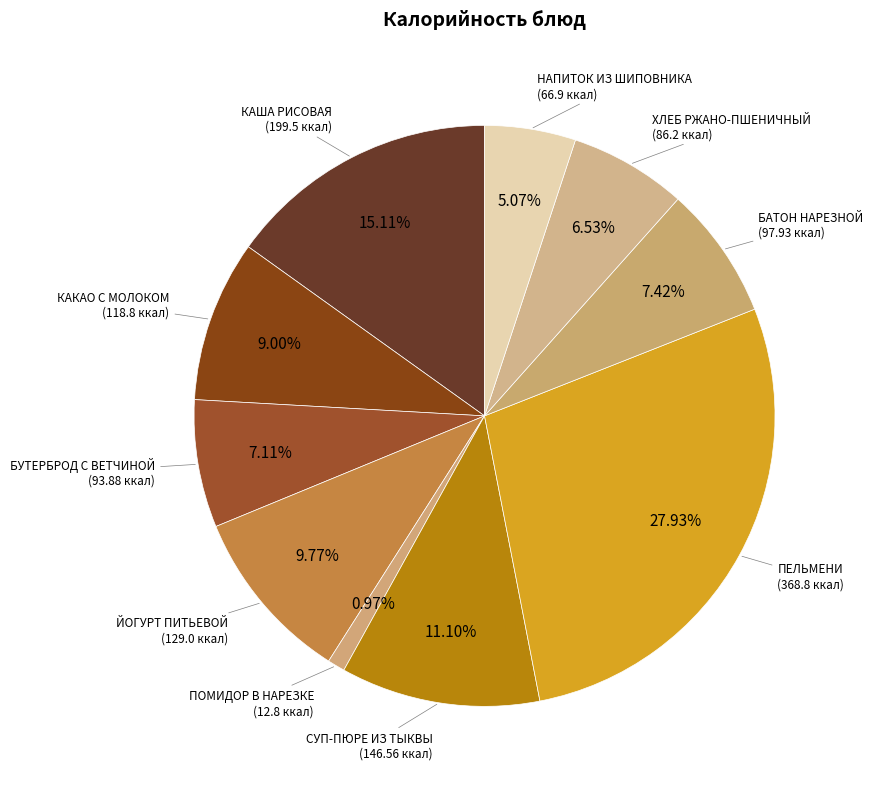

How many segments does this pie chart have?

10